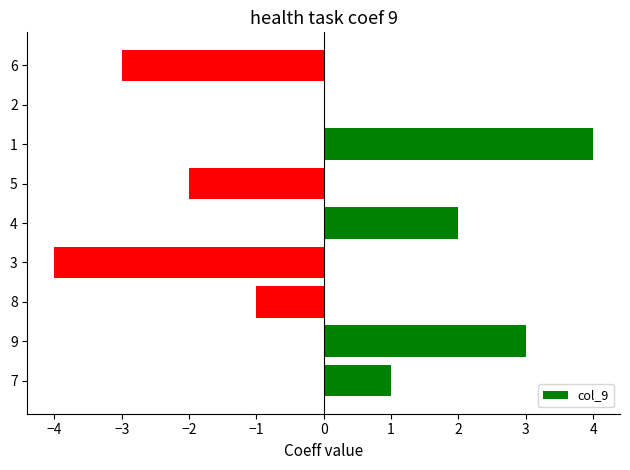

Where is the data nearest to the value 0?

2